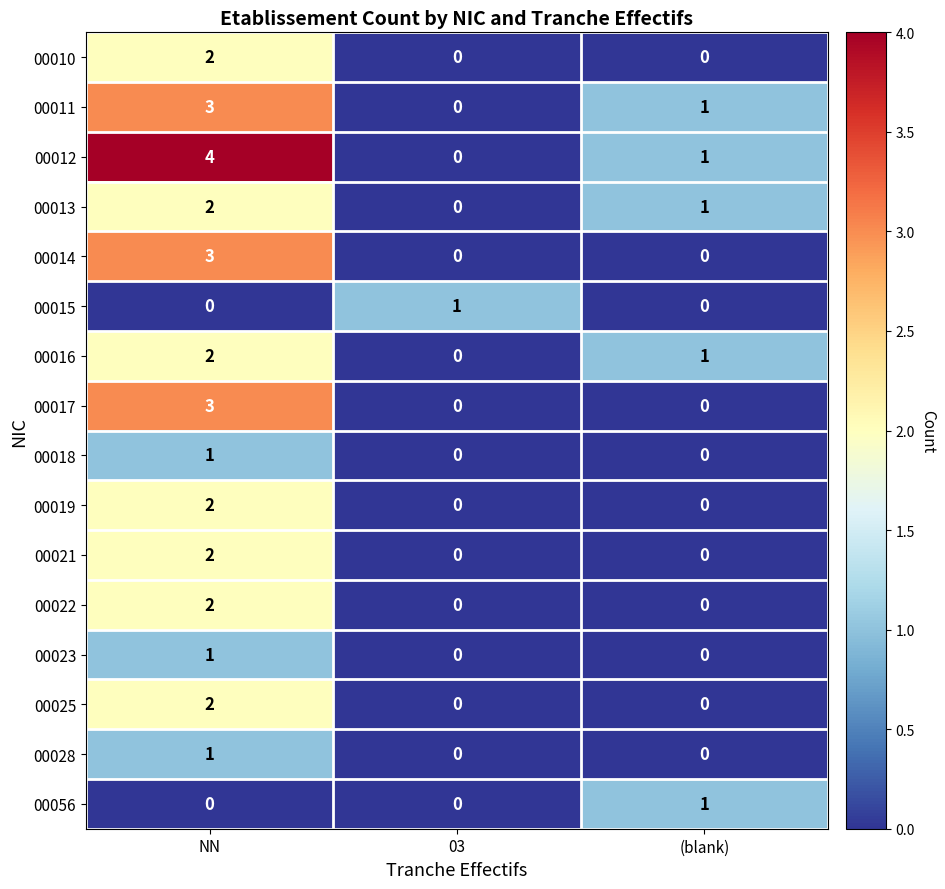

At which label does 00013 reach its peak?

NN